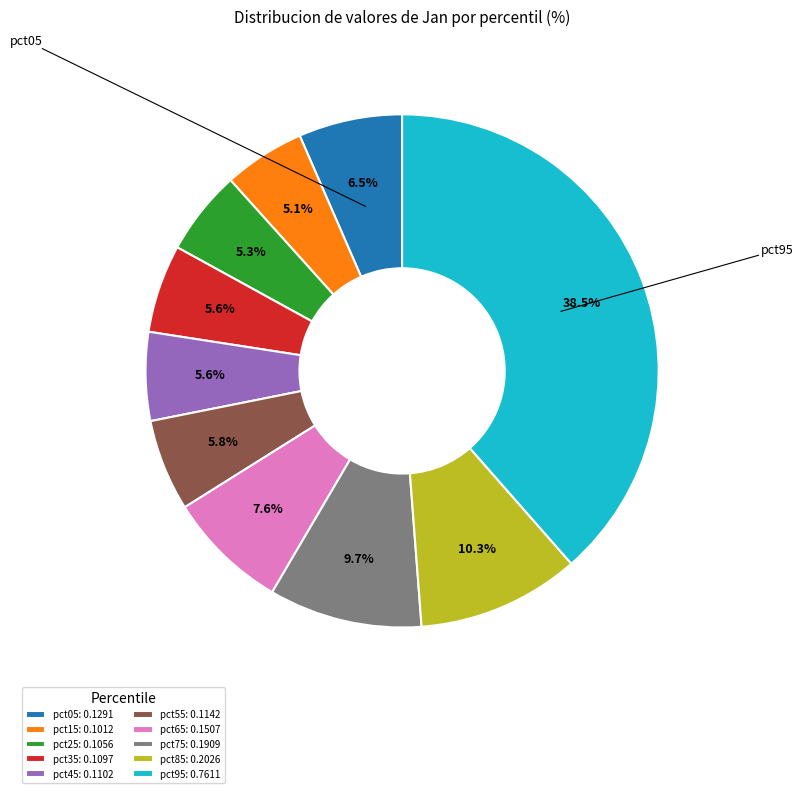

What percentage is NOT represented by pct85: 0.2026?

89.7%